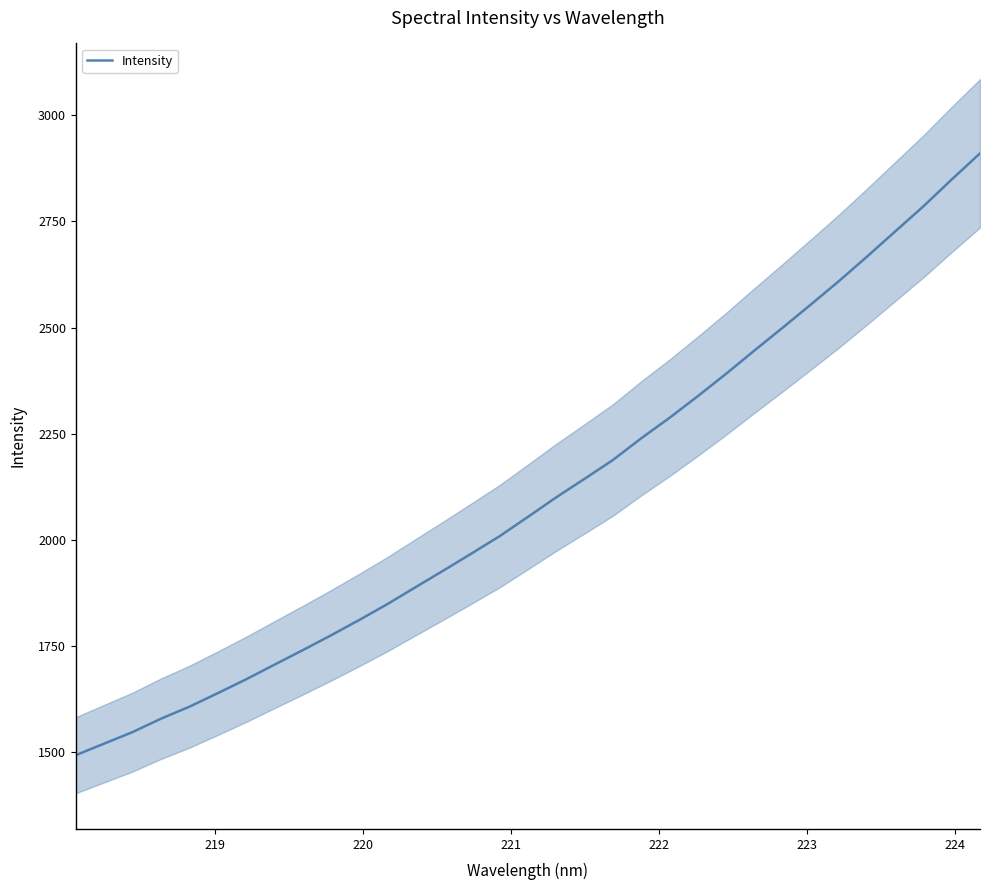

Does the chart have visible grid lines?

No